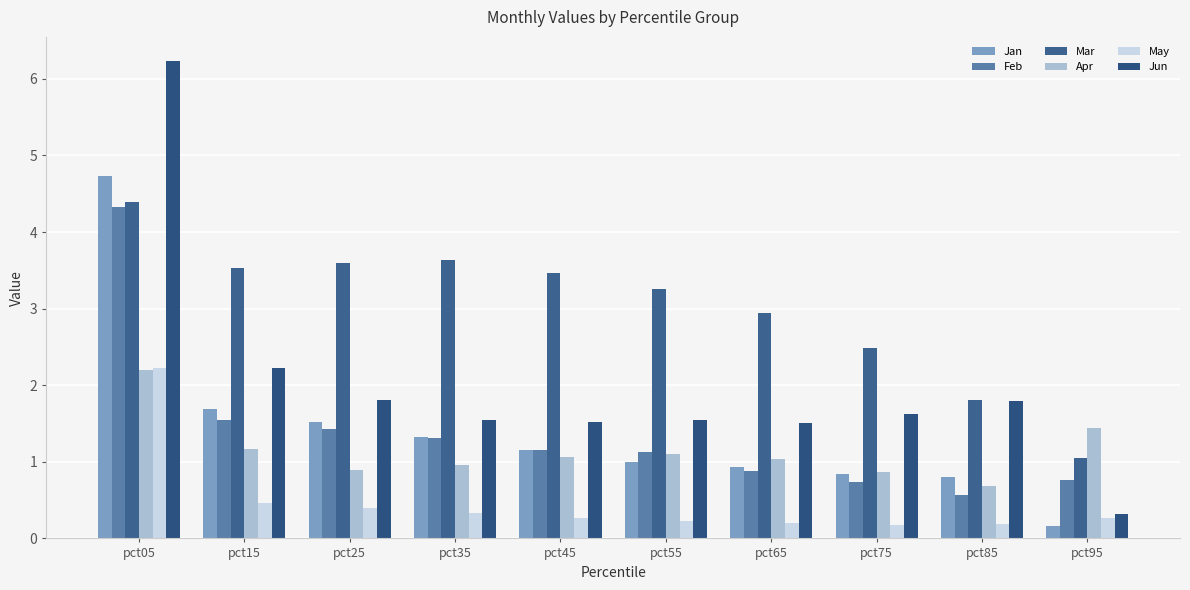

Read the Apr value at pct55.

1.1